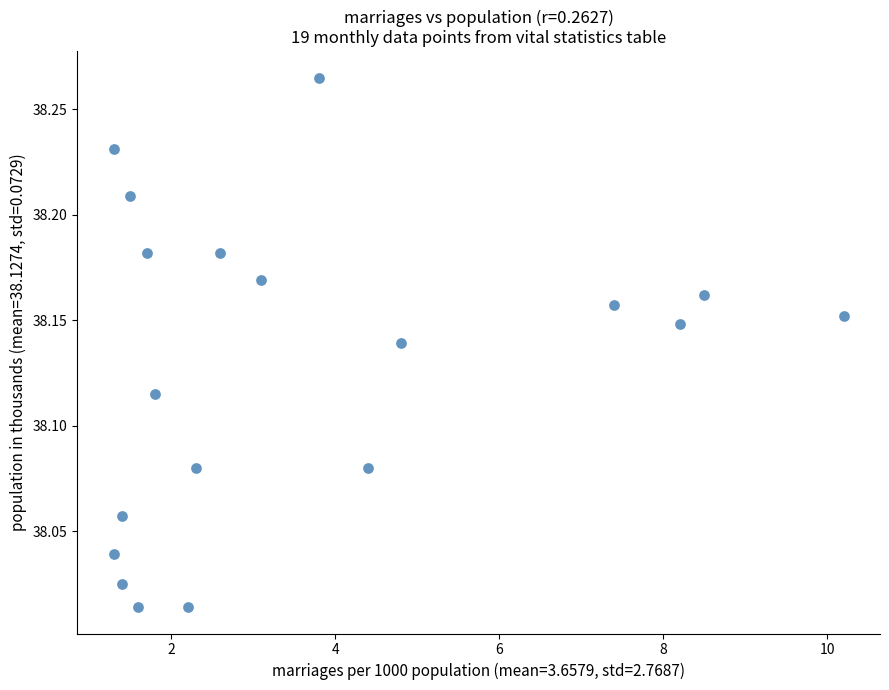

What is the range of X values (max minus min)?

8.9